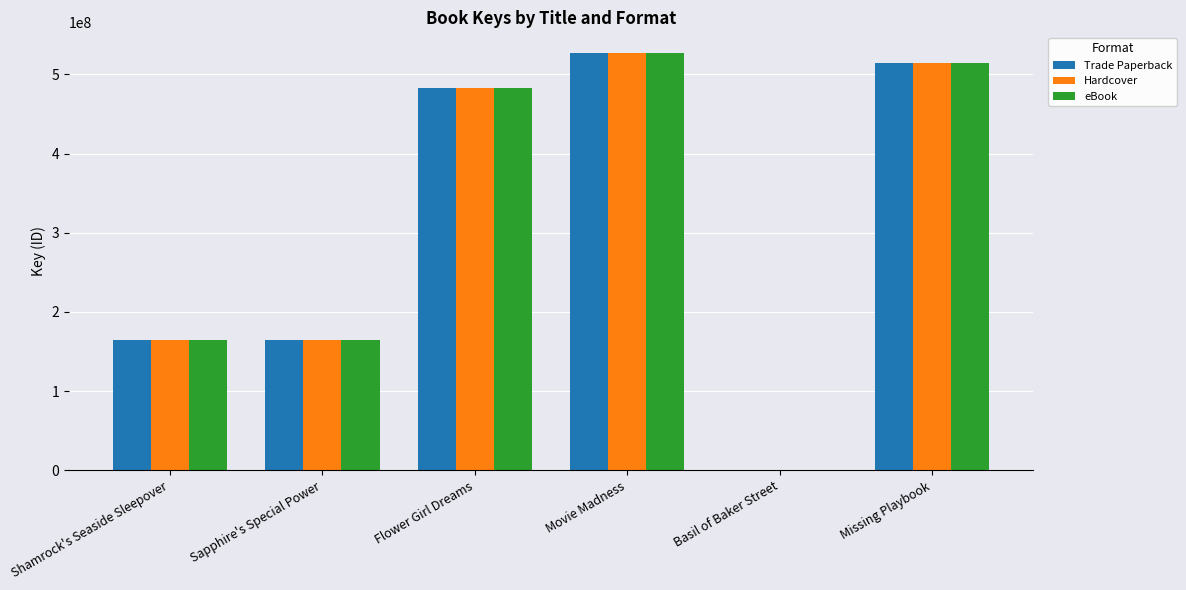

What is the sum of all eBook values?

1854385062